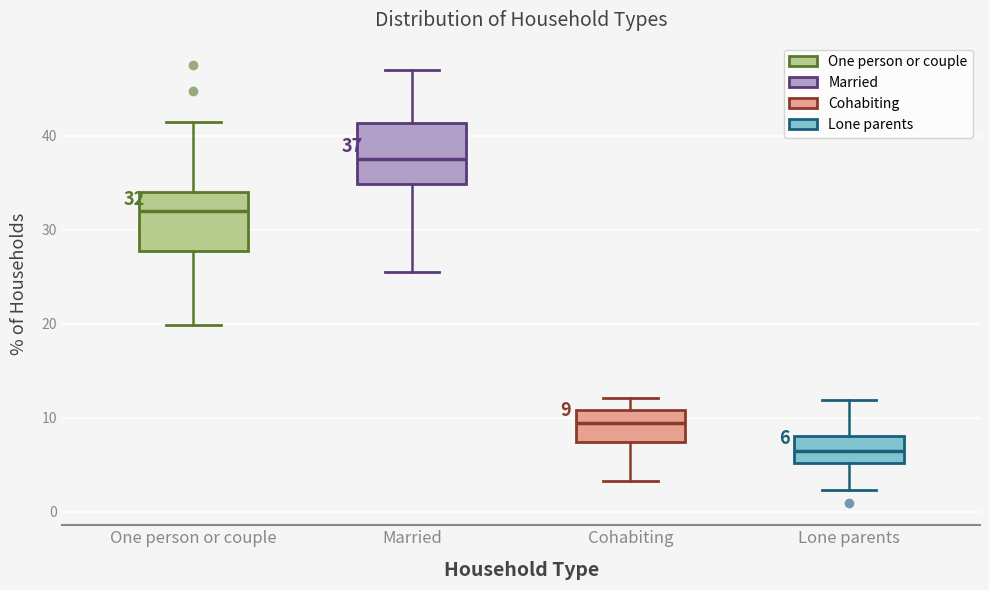

Which box has the lowest median line?

Lone parents